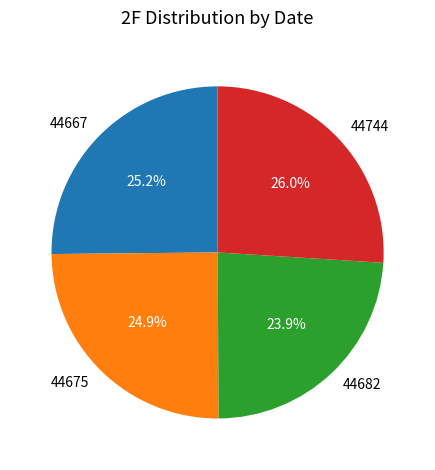

Between 44667 and 44744, which is larger?

44744